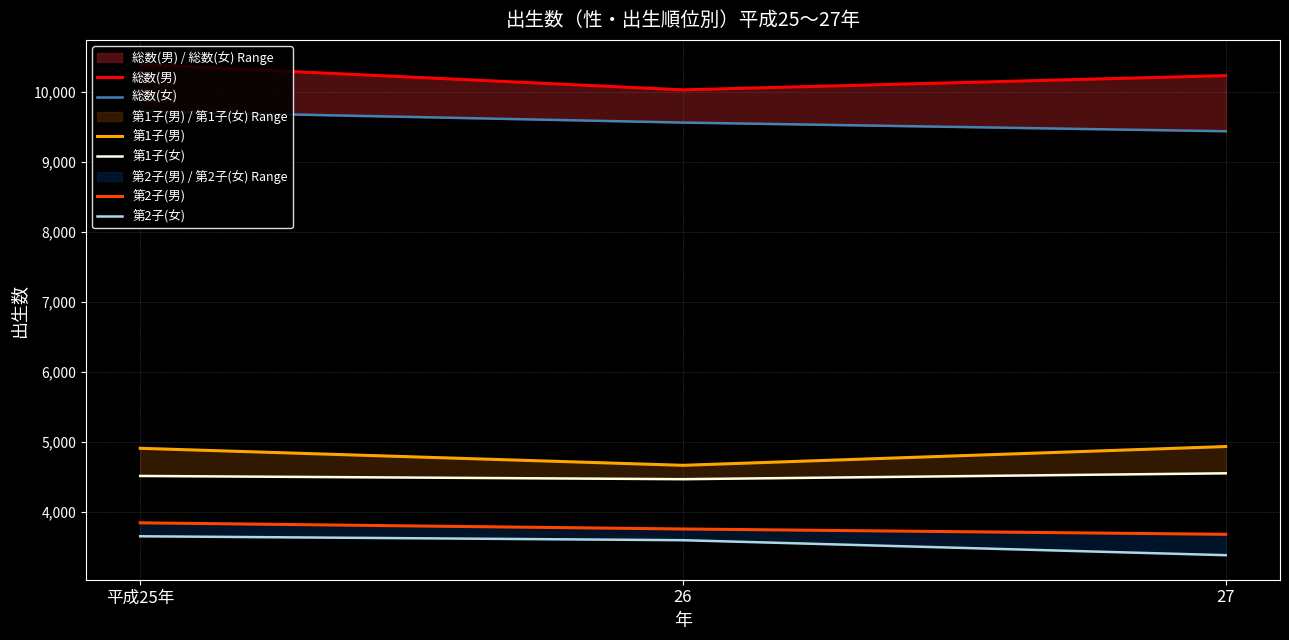

List the labels in order of 第2子(女) value, largest first.

平成25年, 26, 27